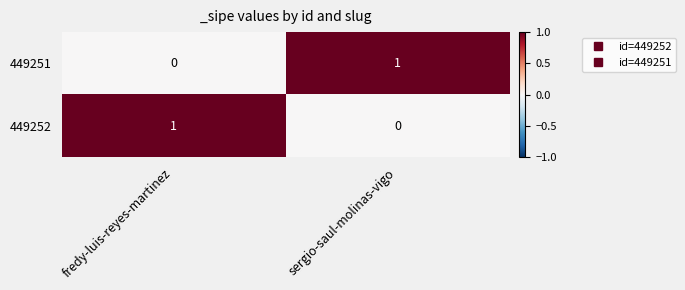

List the labels in order of 449251 value, smallest first.

fredy-luis-reyes-martinez, sergio-saul-molinas-vigo